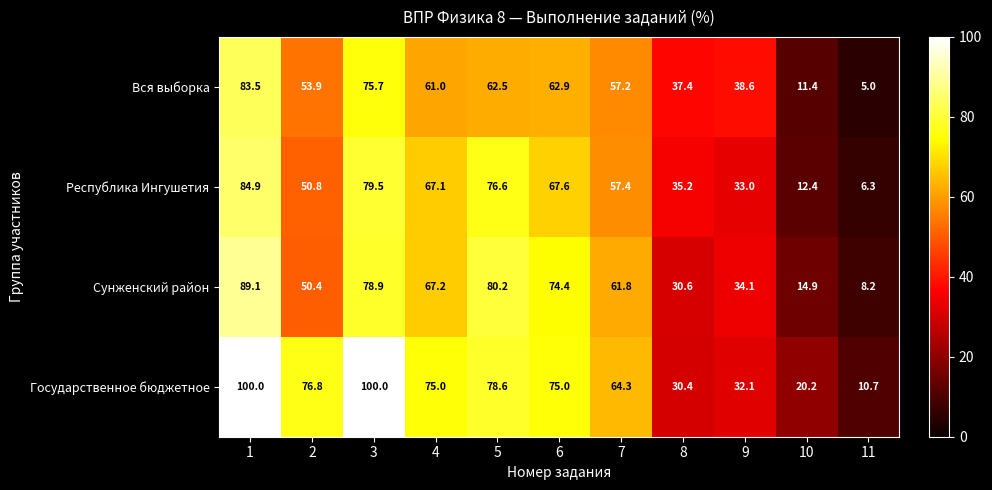

What is the total value across all series at 7?

240.7